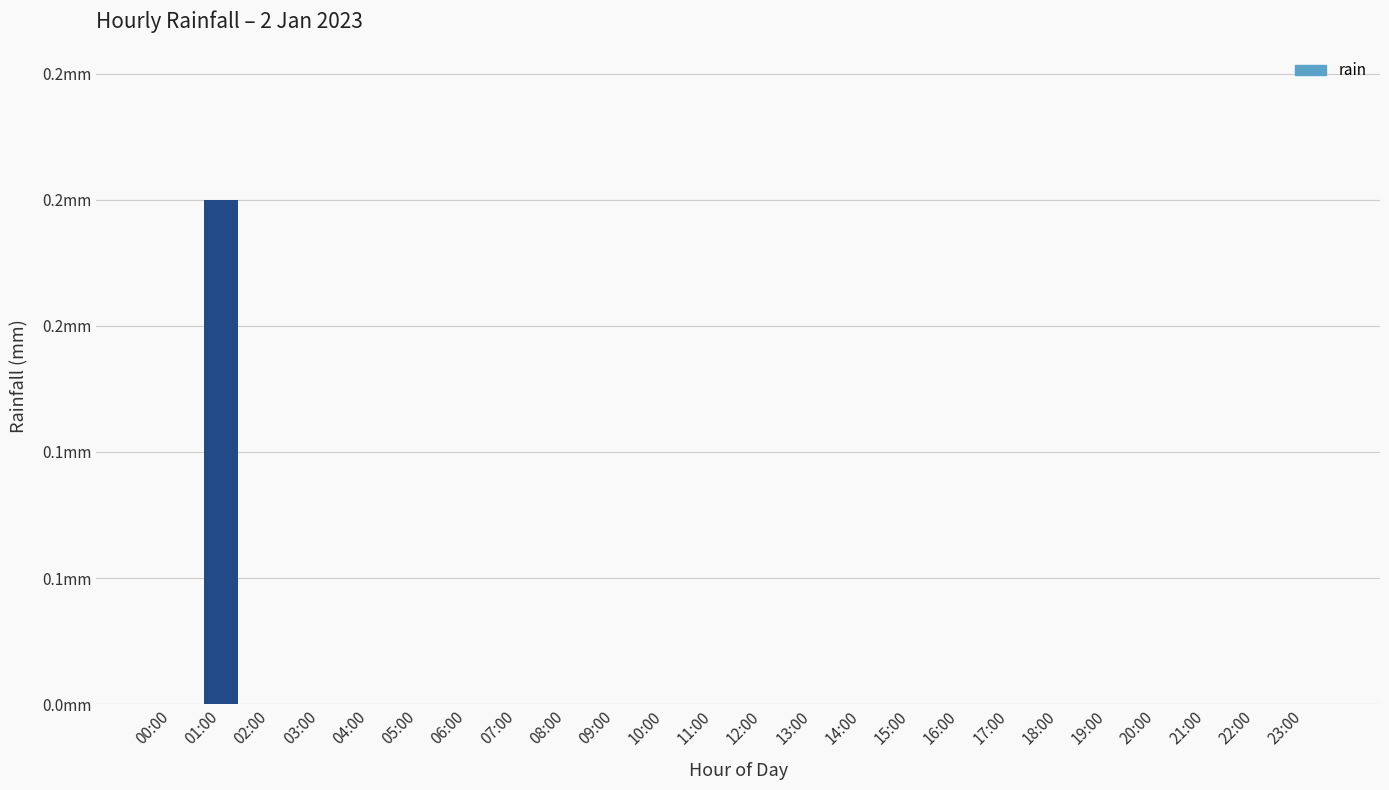

What is the sum of all values?

0.2